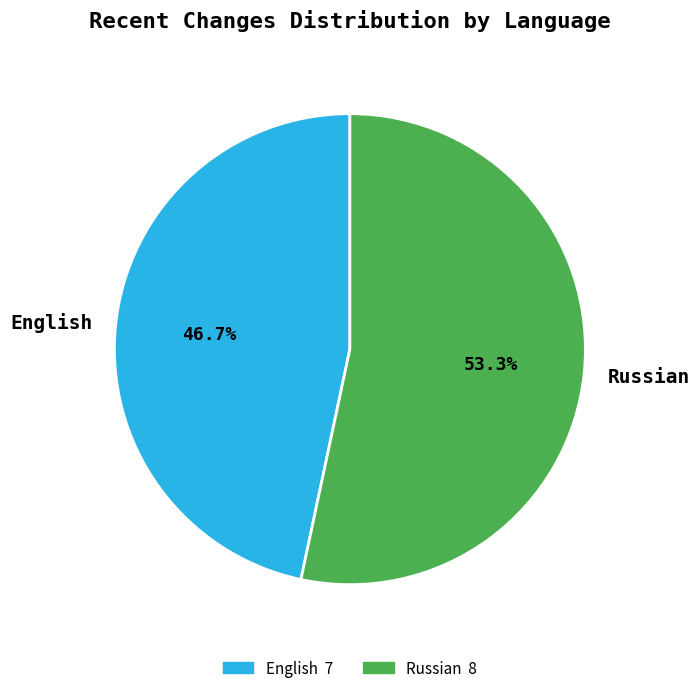

Count the number of slices in the pie.

2